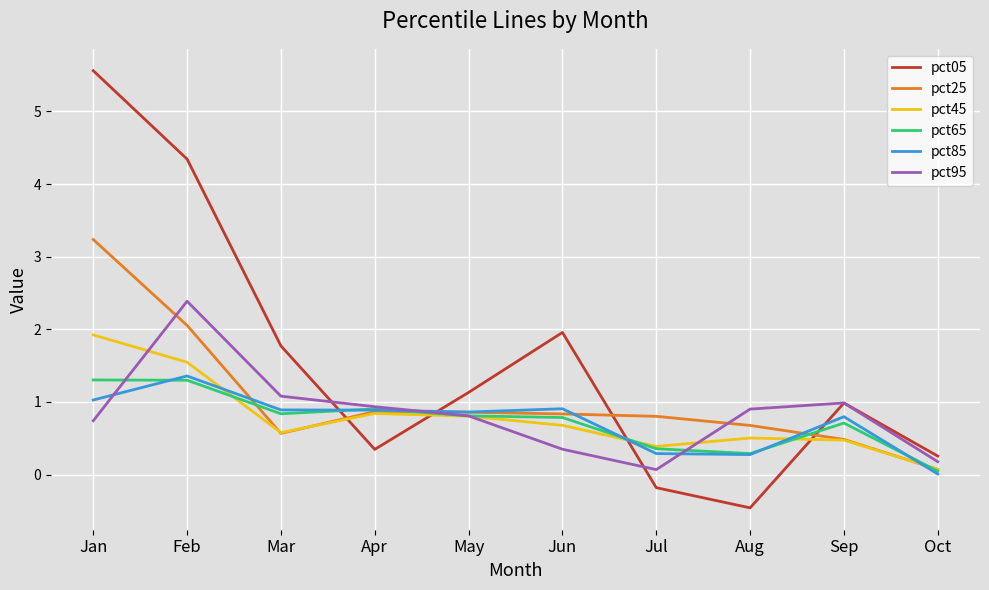

Which category has the lowest value in the pct95 series?

Jul